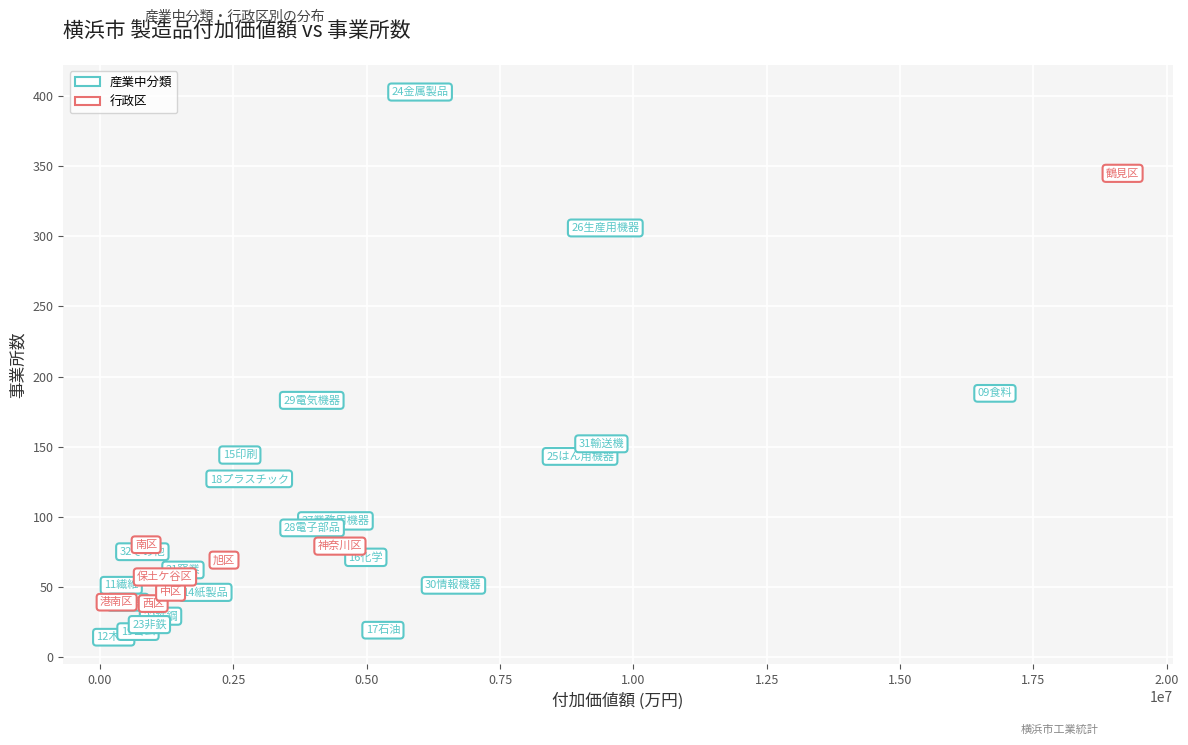

Which series has the widest spread of Y values?

産業中分類